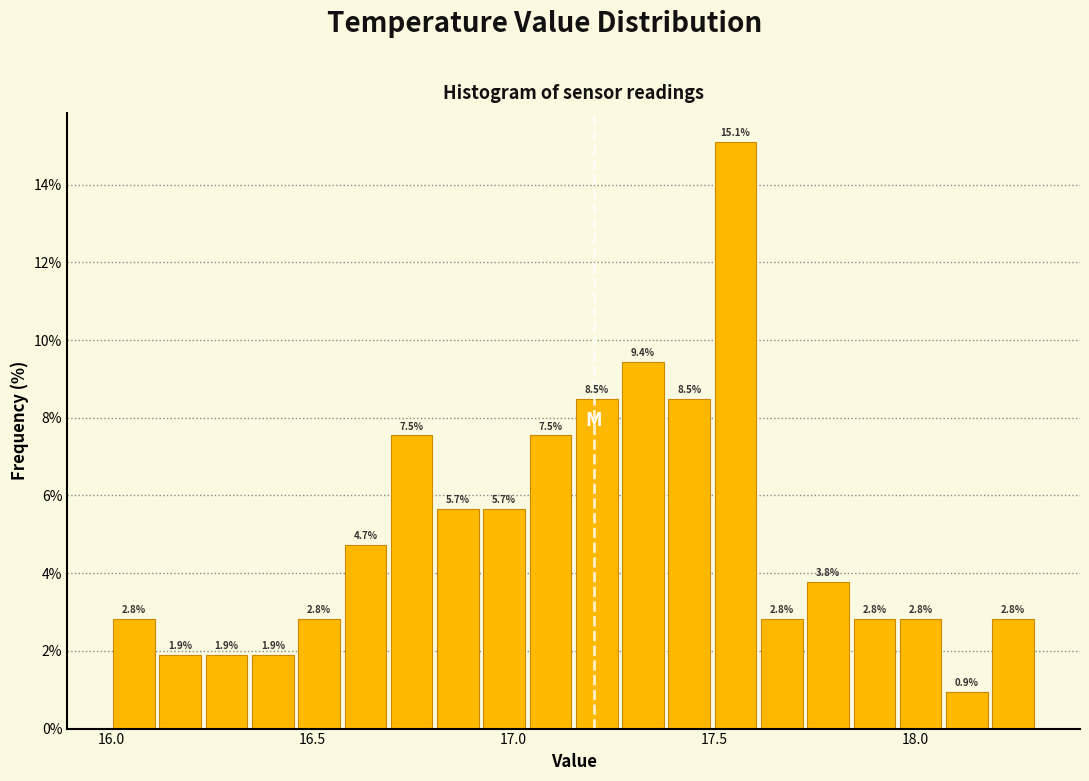

Read against the x-axis, roughly where is the centre of the tallest bar?

17.55